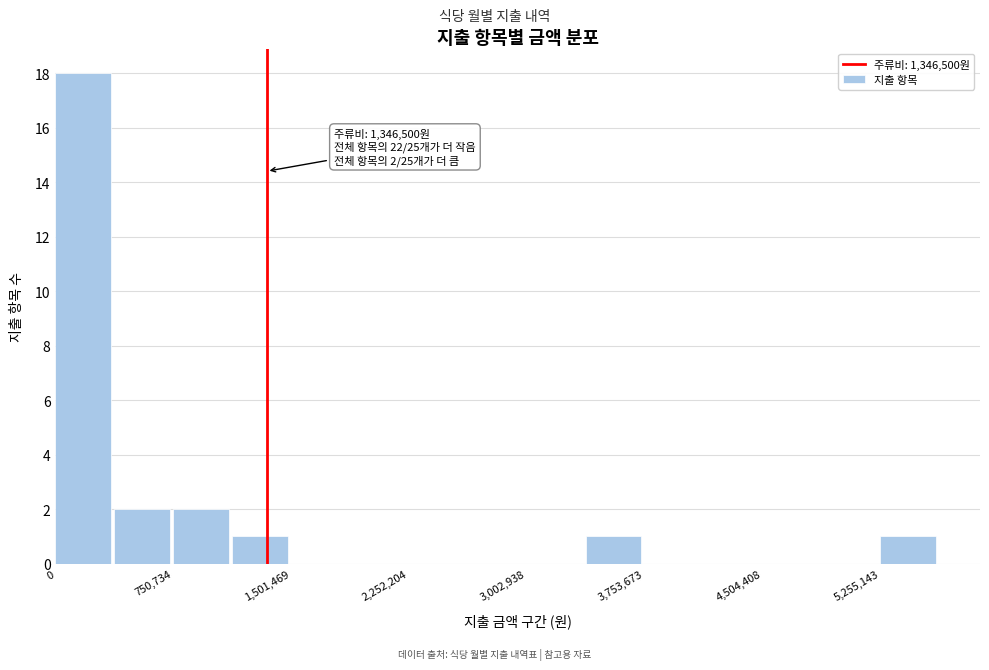

Read against the x-axis, roughly where is the centre of the tallest bar?

200000